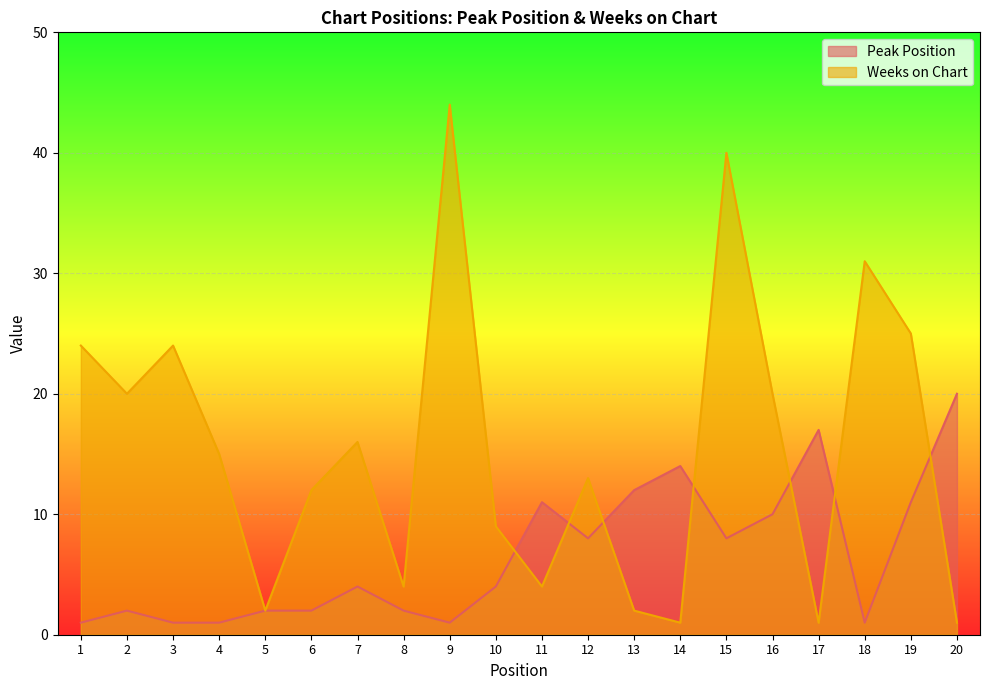

Which category has the lowest value in the Peak Position series?

1